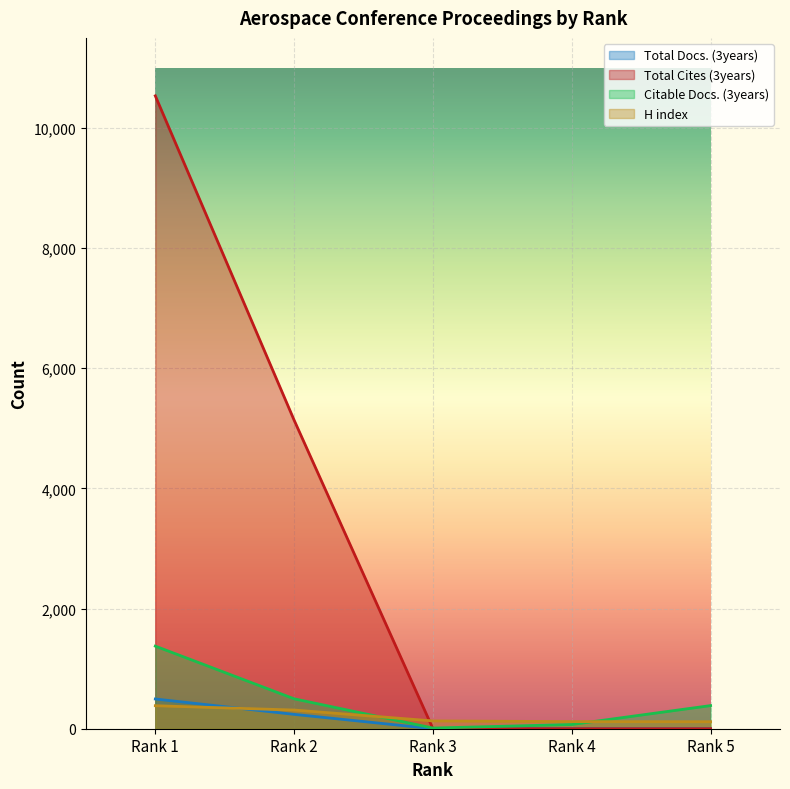

Which has a higher value, Rank 4 or Rank 2?

Rank 2